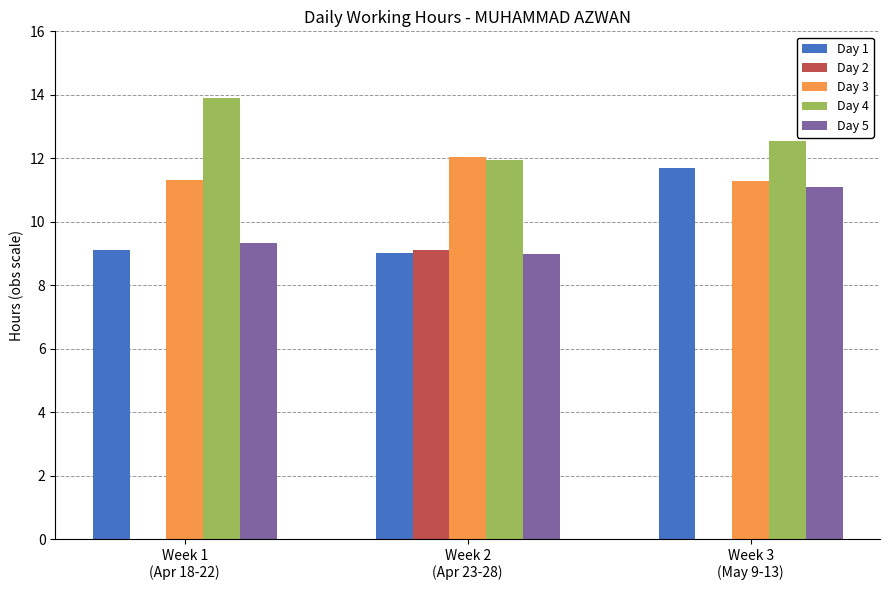

How many series are shown in this chart?

5